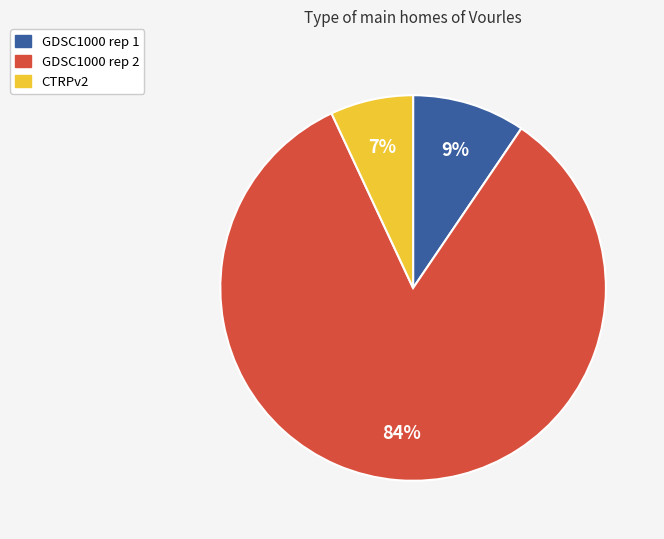

Is there a majority slice in this chart?

Yes